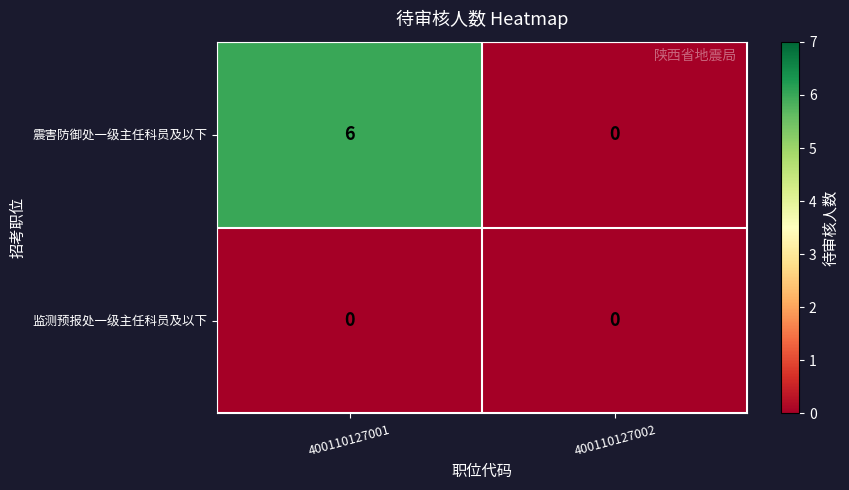

Rank the series by their maximum value, from highest to lowest.

震害防御处一级主任科员及以下, 监测预报处一级主任科员及以下